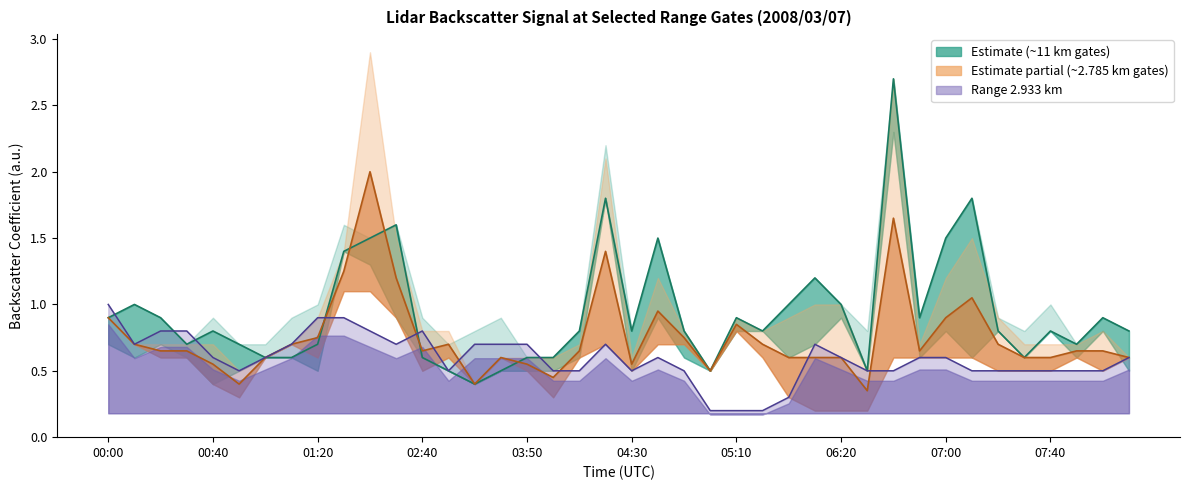

What is the maximum value for  11.058?

2.9